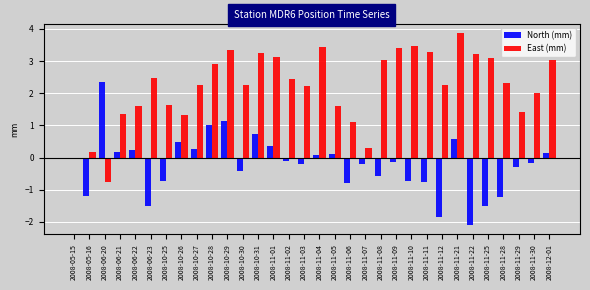

Between 2008-10-31 and 2008-11-05, which series saw the biggest shift?

East (mm)